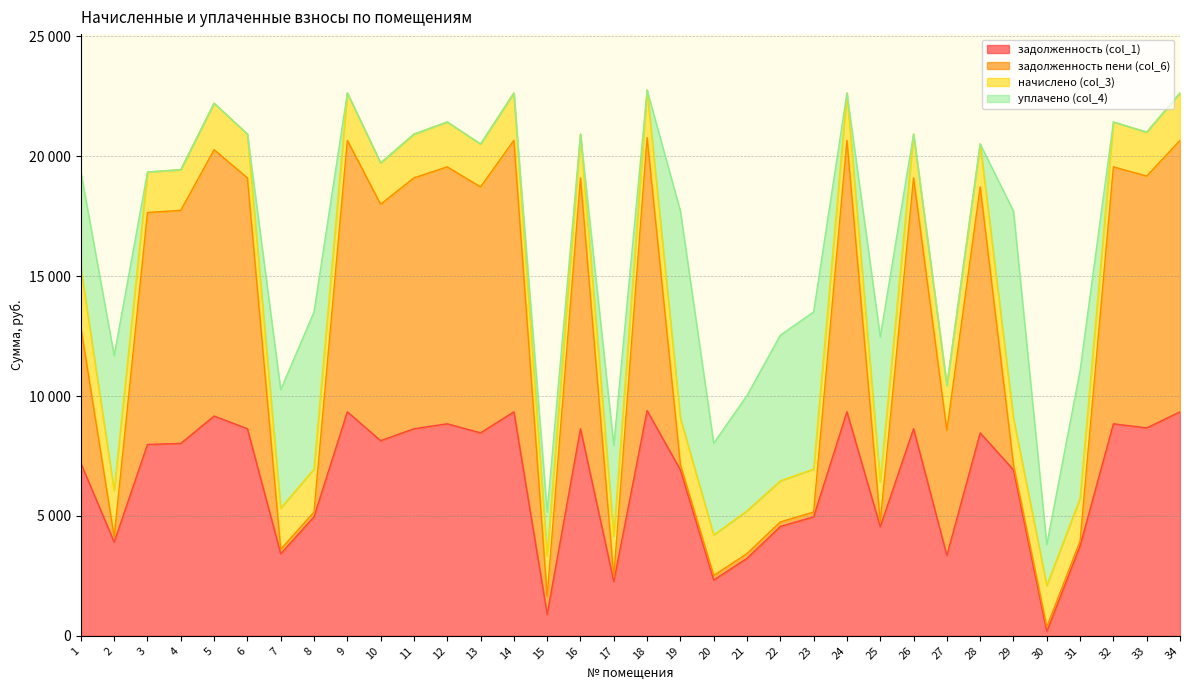

Which series has the largest total across all categories?

задолженность пени (col_6)